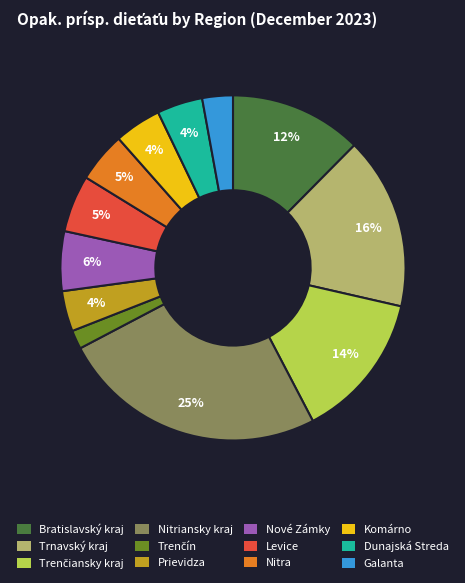

Is there any slice that represents more than half of the pie?

No